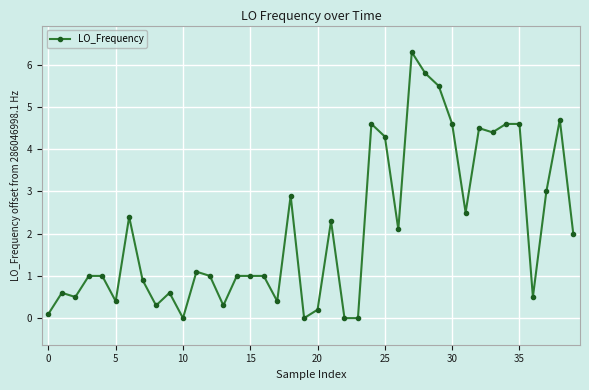

What is the greatest value displayed?

6.3